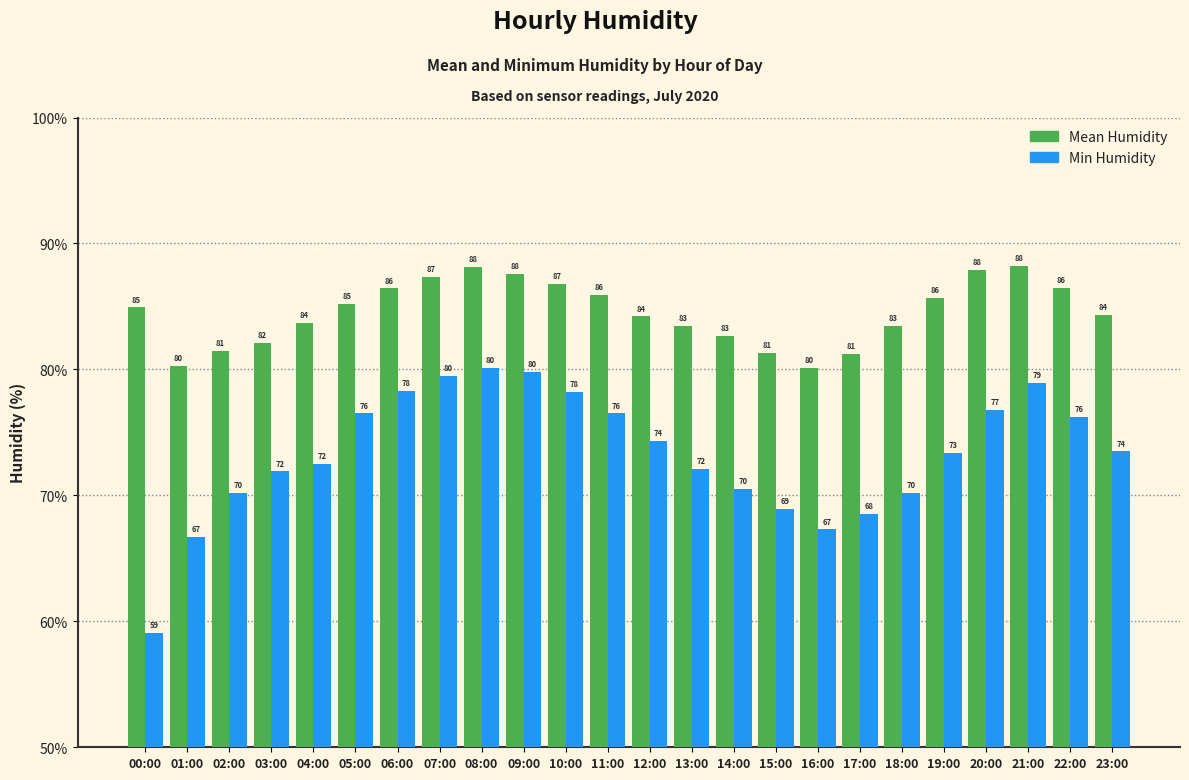

What is the sum of all Mean Humidity values?

2028.9